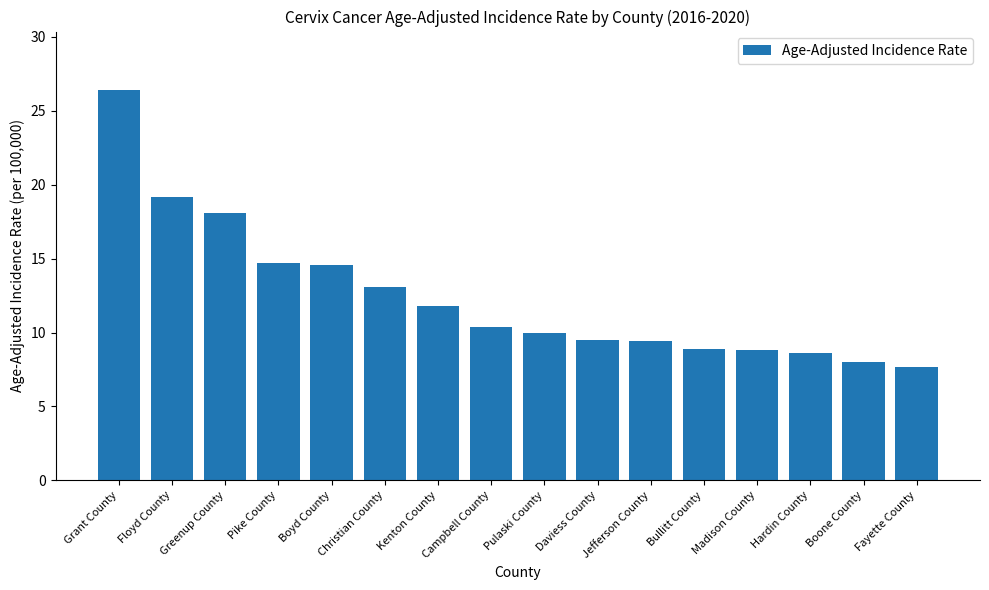

Which category has the highest value across all series?

Grant County